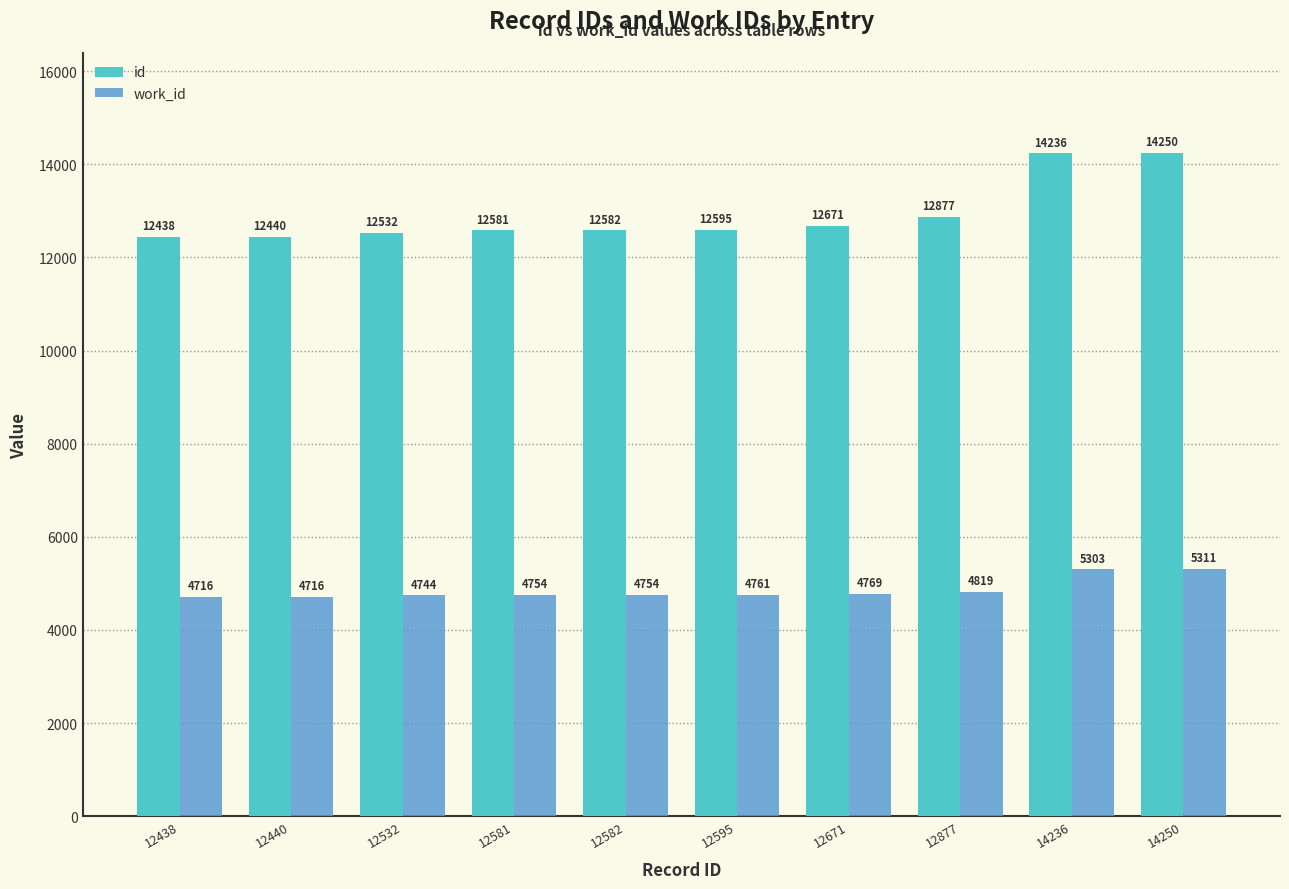

What is the value of the work_id bar at the 6th from the left?

4761